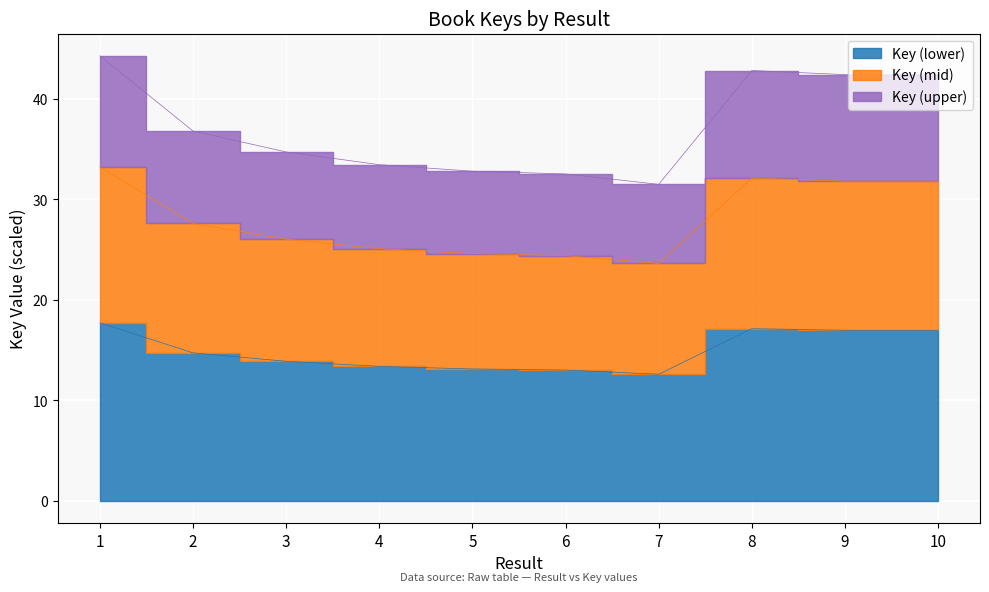

How many values are below 36?

5